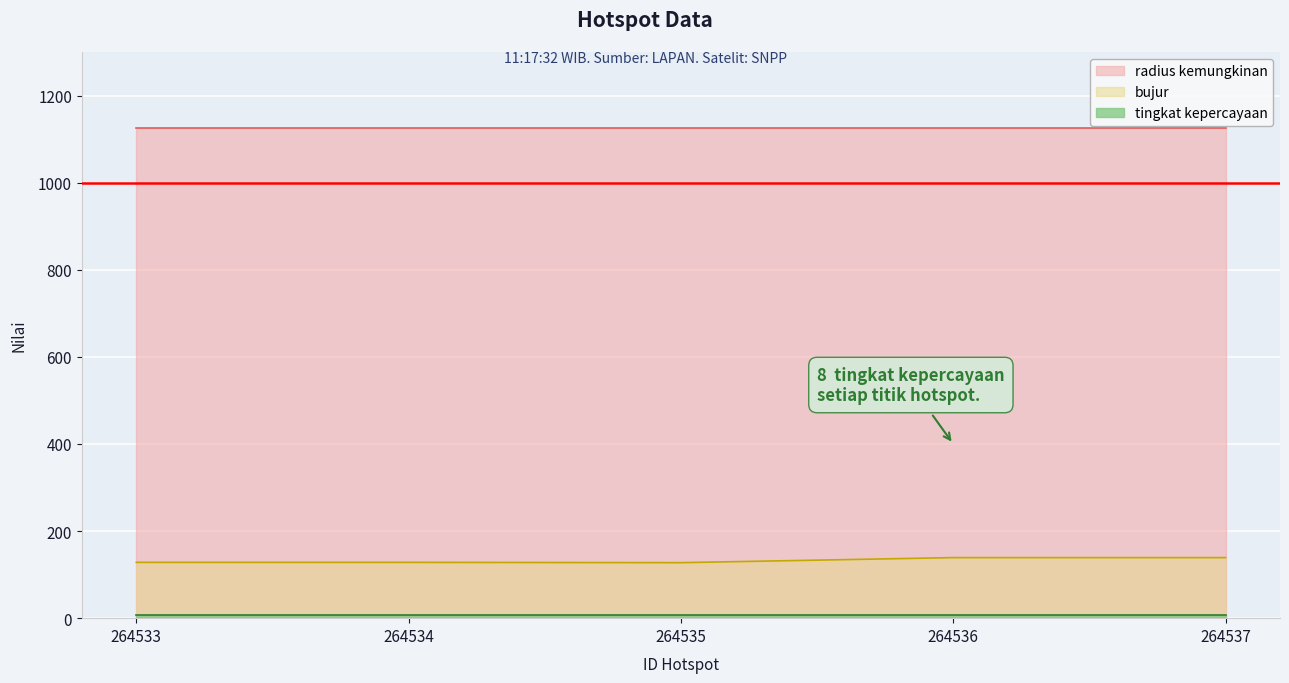

Does the chart display data point markers on the line(s)?

No